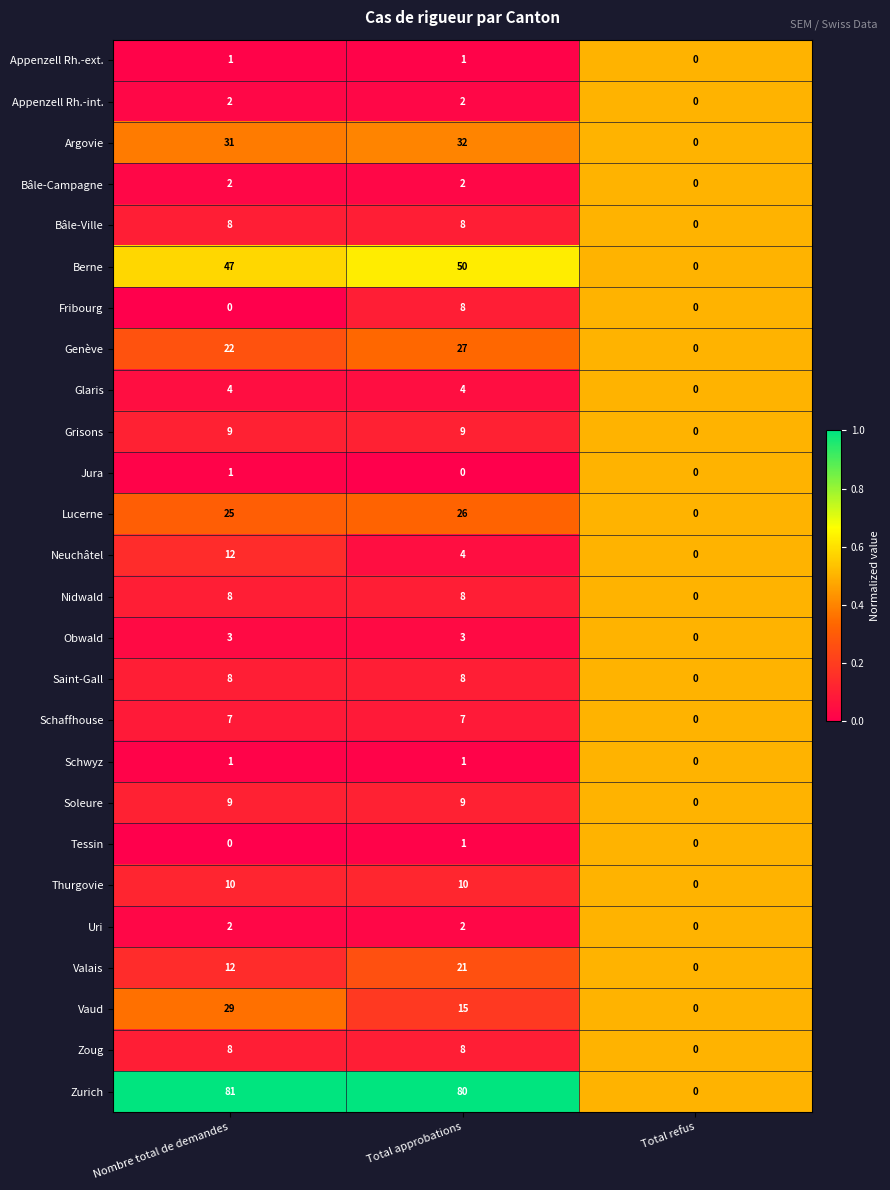

How many series are shown in this chart?

26